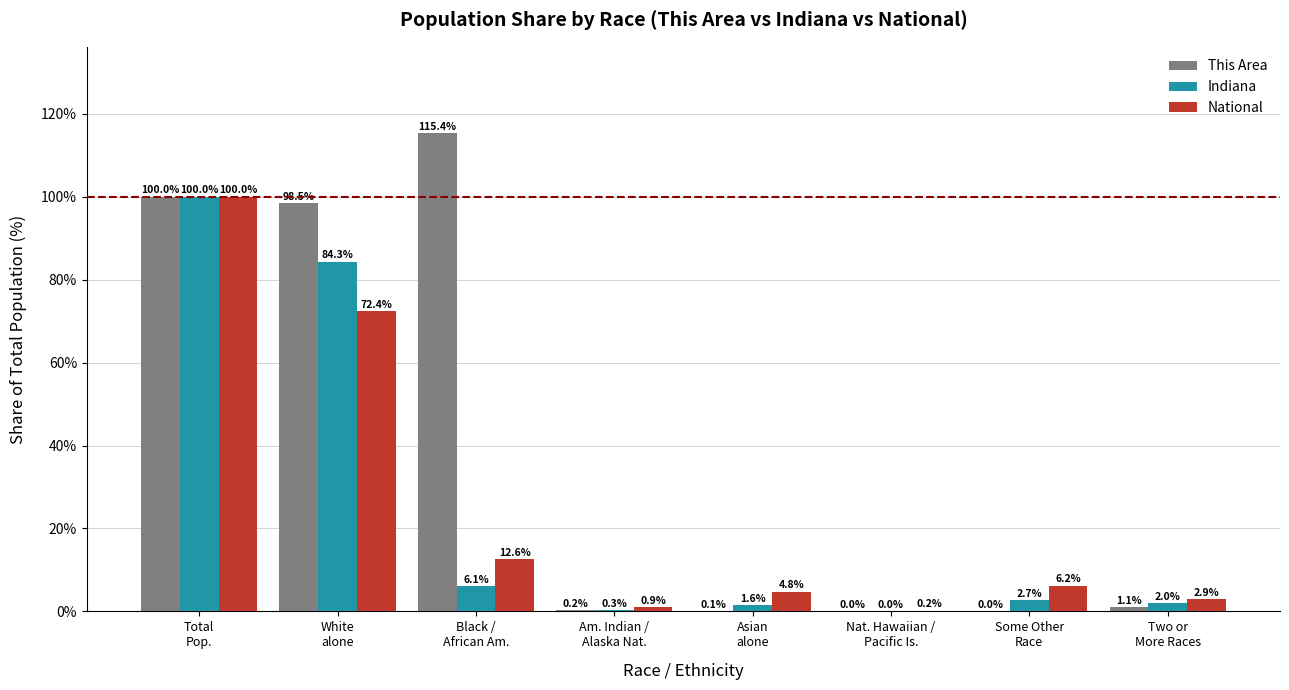

True or false: National has a value of 4.8 at Asian
alone.

True